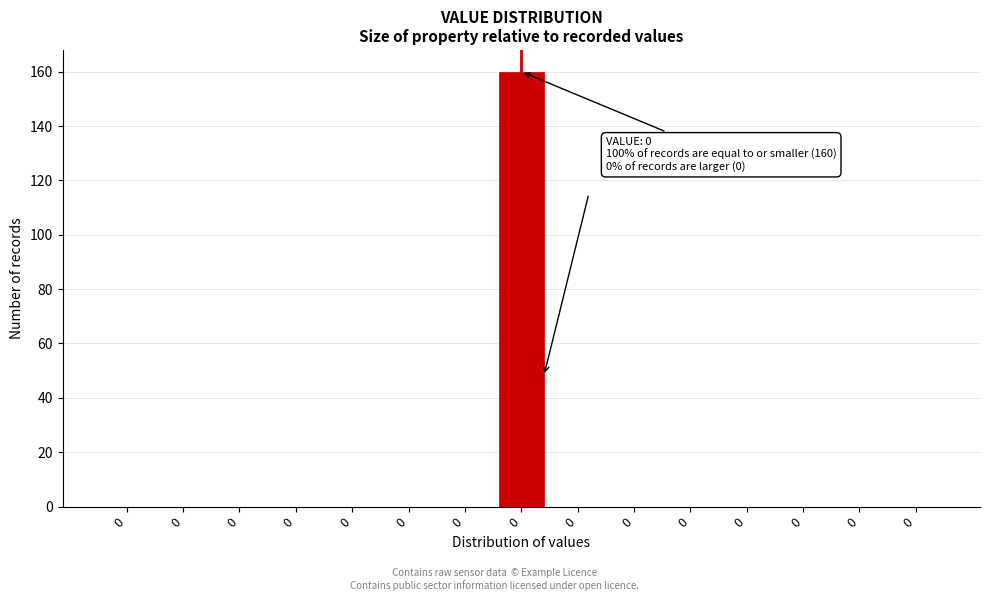

Are the bars horizontal?

No